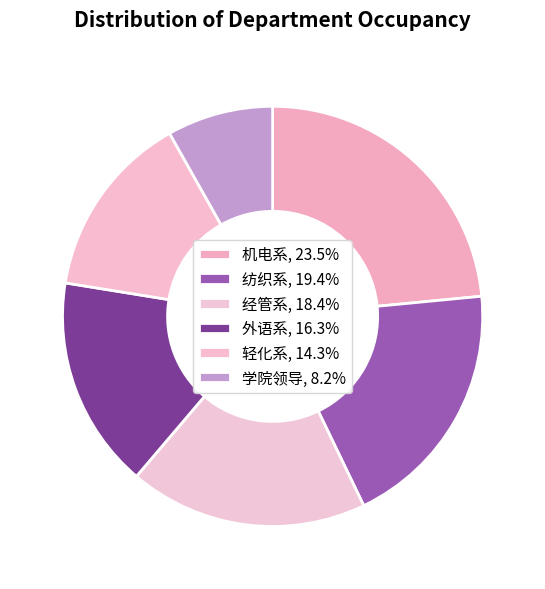

Does 外语系 represent more than half of the total?

No